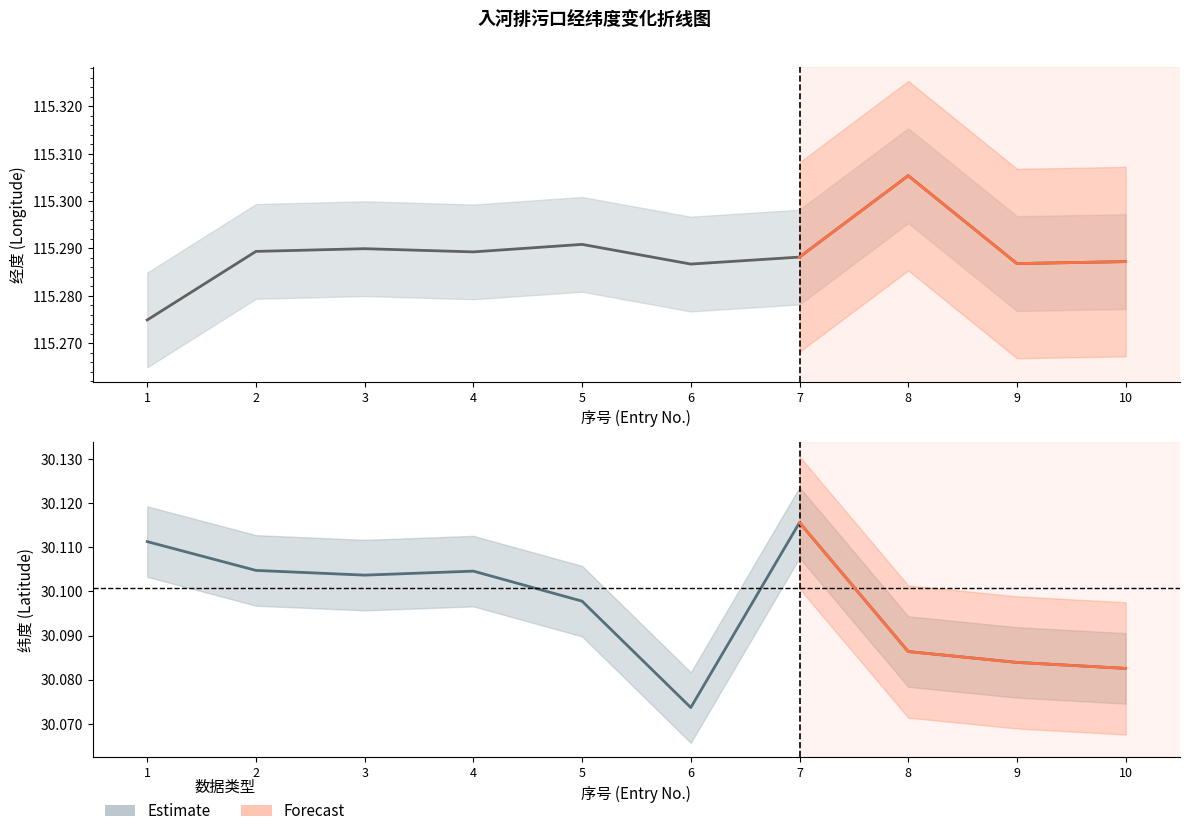

Rank the series at 8 from lowest to highest value.

纬度 (Latitude), 经度 (Longitude)